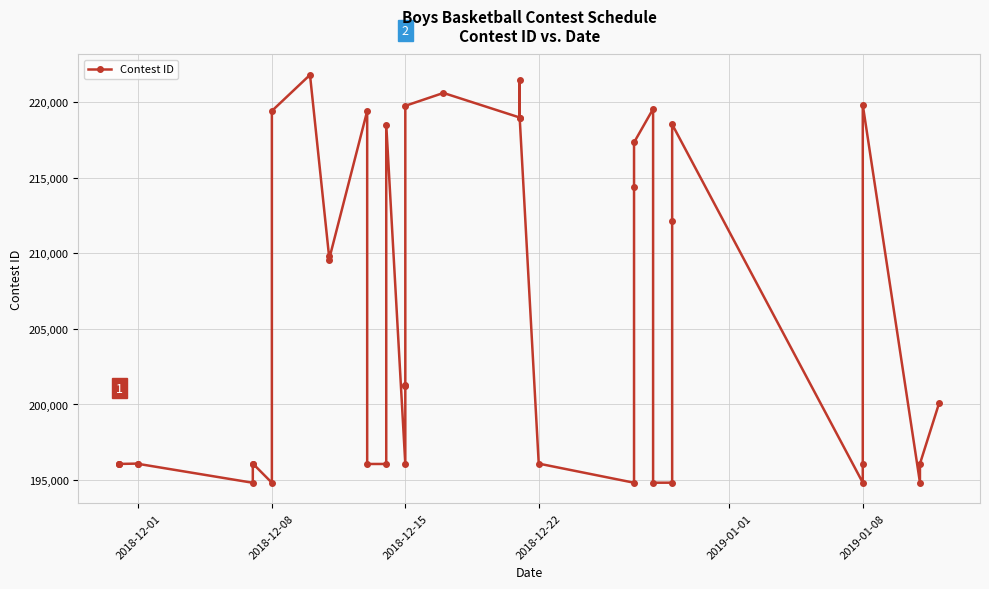

Reading left to right, list all the values displayed in this chart.

196087	196089	196066	196088	196067	194818	196068	196090	194819	219429	221814	209807	209591	219423	196062	196063	218527	196064	201287	201255	219766	220619	218993	221445	218992	196086	194821	214407	217343	219560	194822	194824	212143	218541	194826	196076	219830	194827	196077	200069